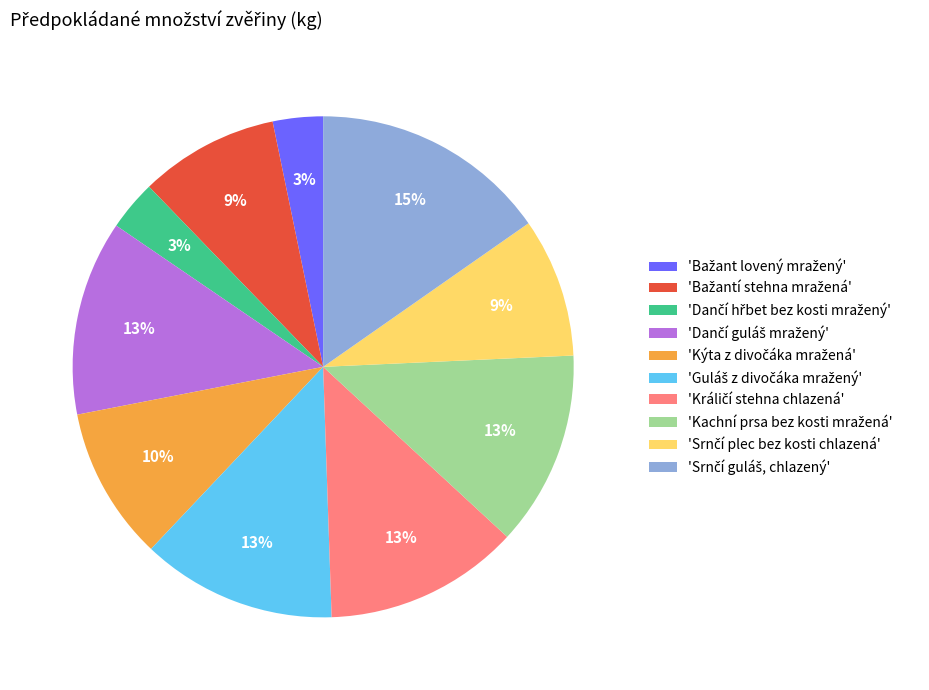

Is there a majority slice in this chart?

No